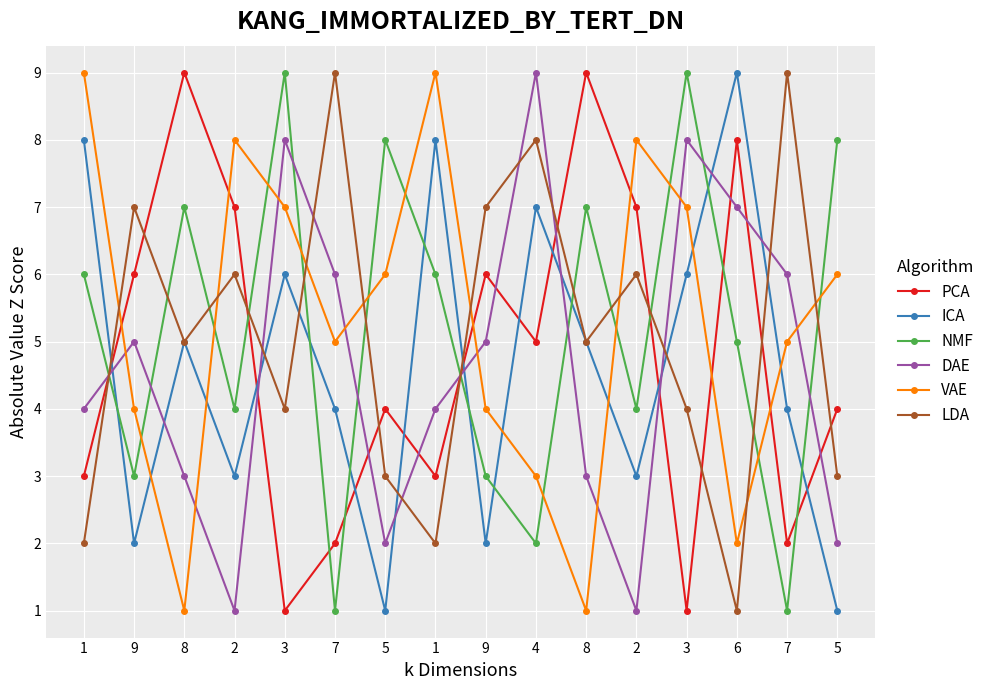

What value does the ICA series have at 5?

1